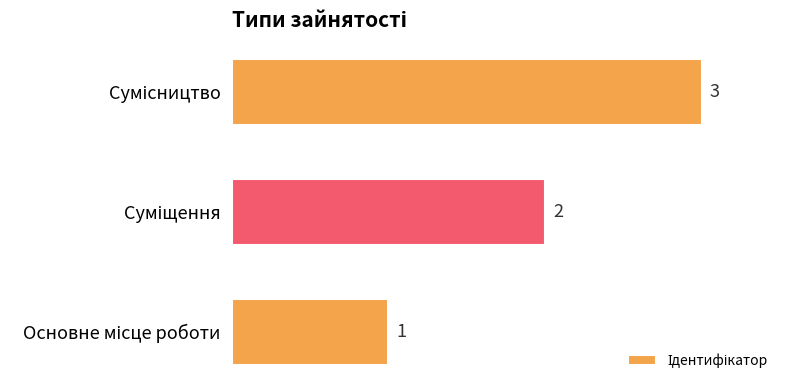

Does the chart contain stacked bars?

No